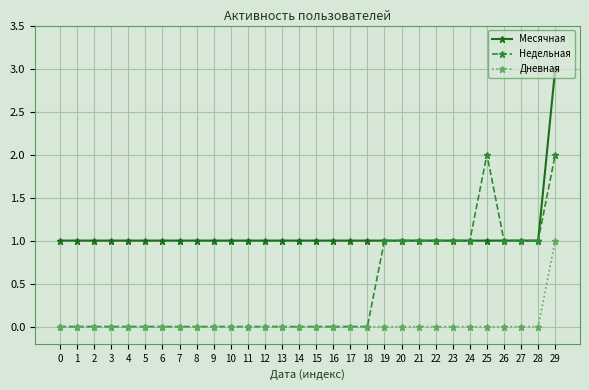

What is the value of the Месячная point at the 21st from the left?

1